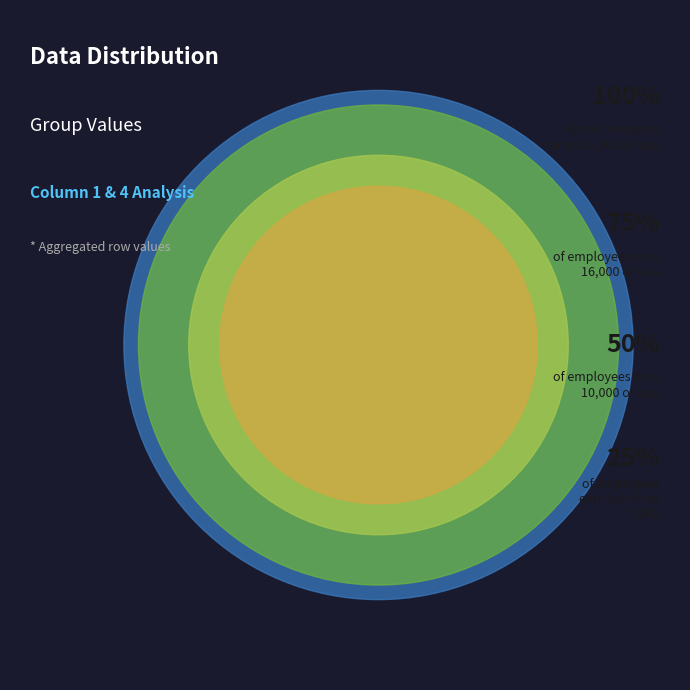

Is it true that 8 is 17% of the pie?

False